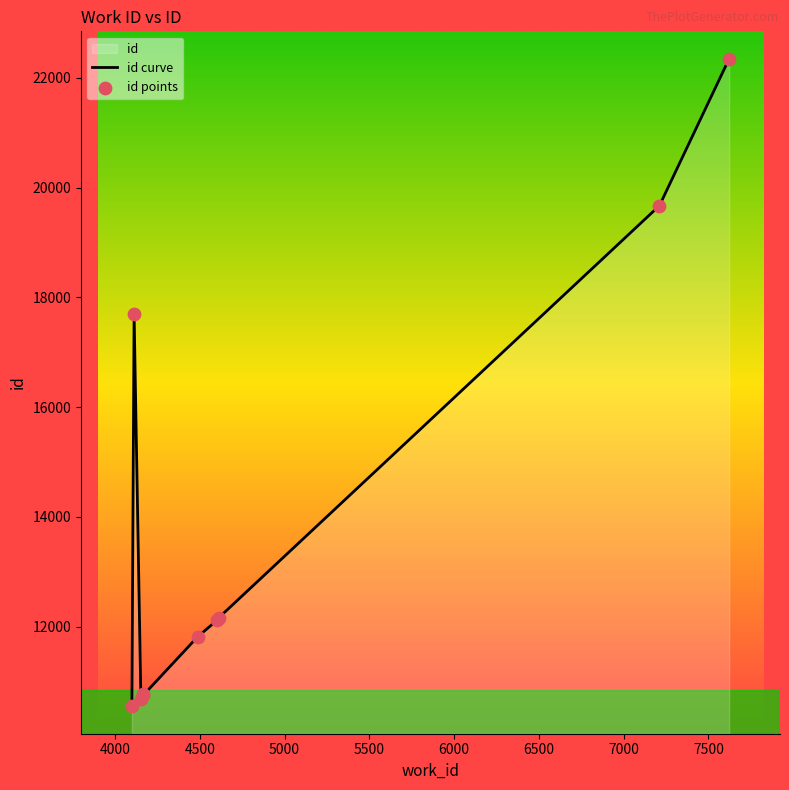

What is the smallest value displayed?

10553